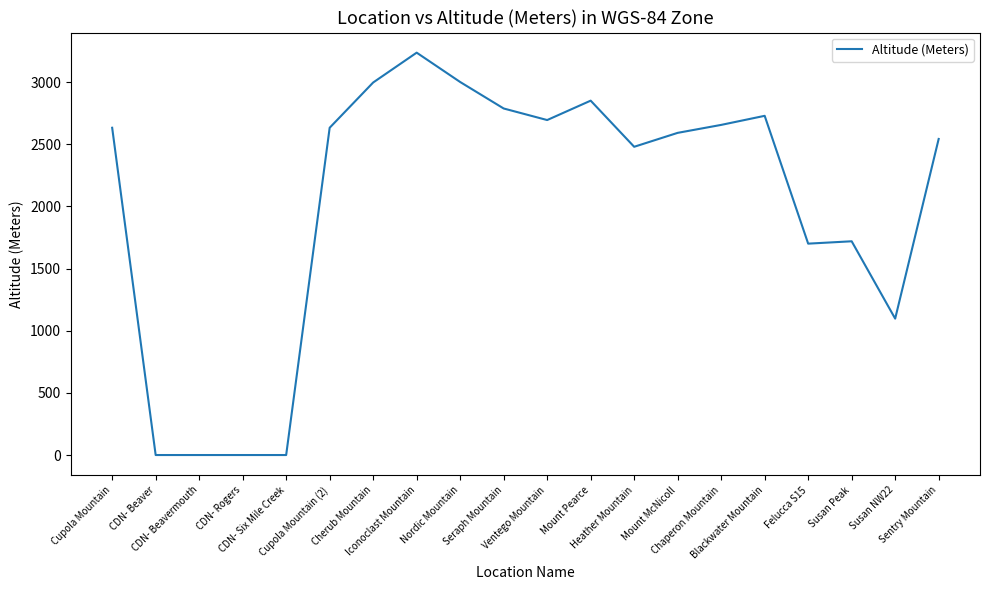

What is the greatest value displayed?

3236